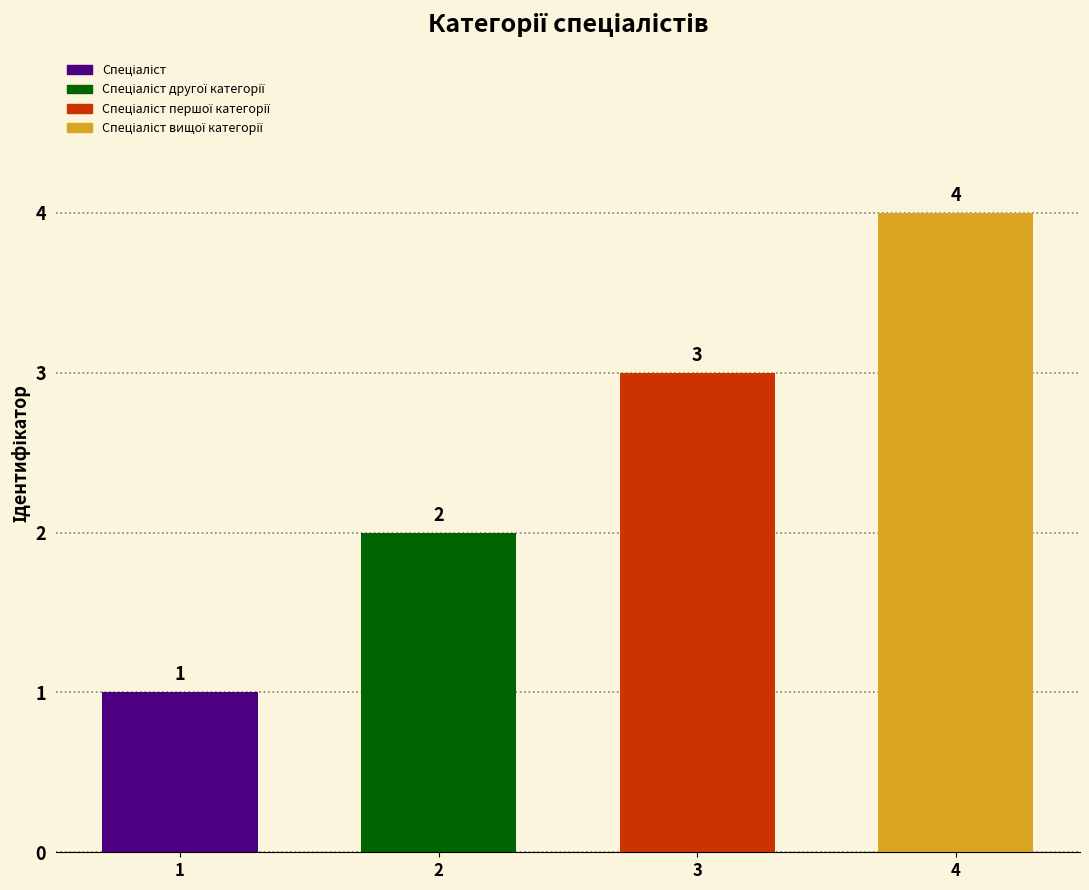

At which label is the value closest to 2?

Спеціаліст другої категорії